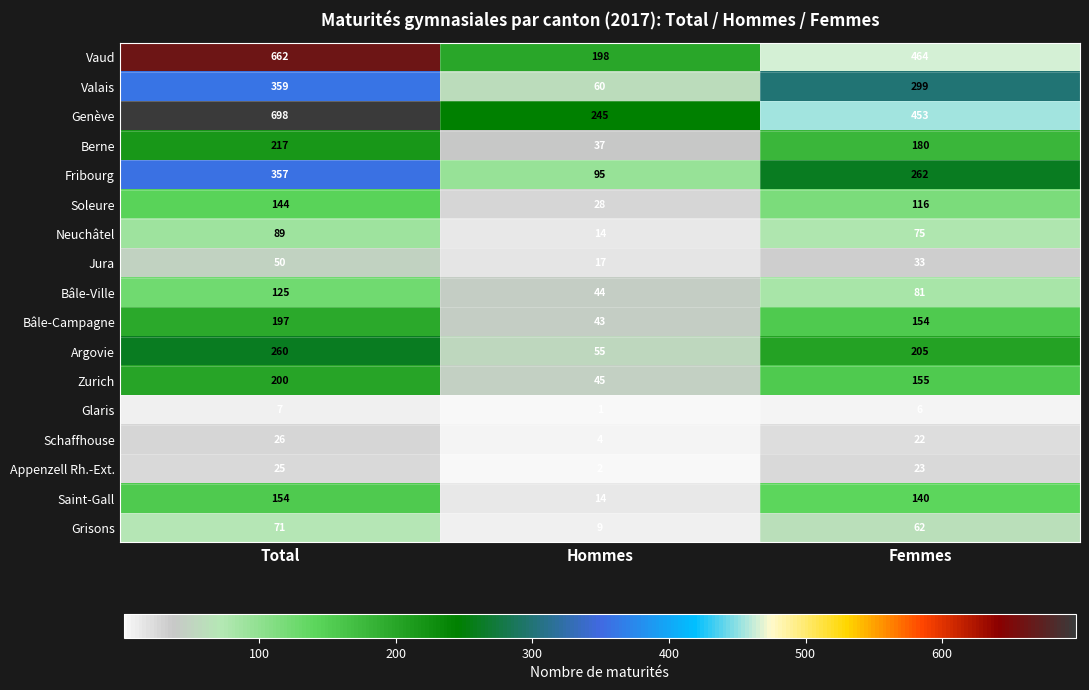

Which series has the largest range (max minus min)?

Vaud